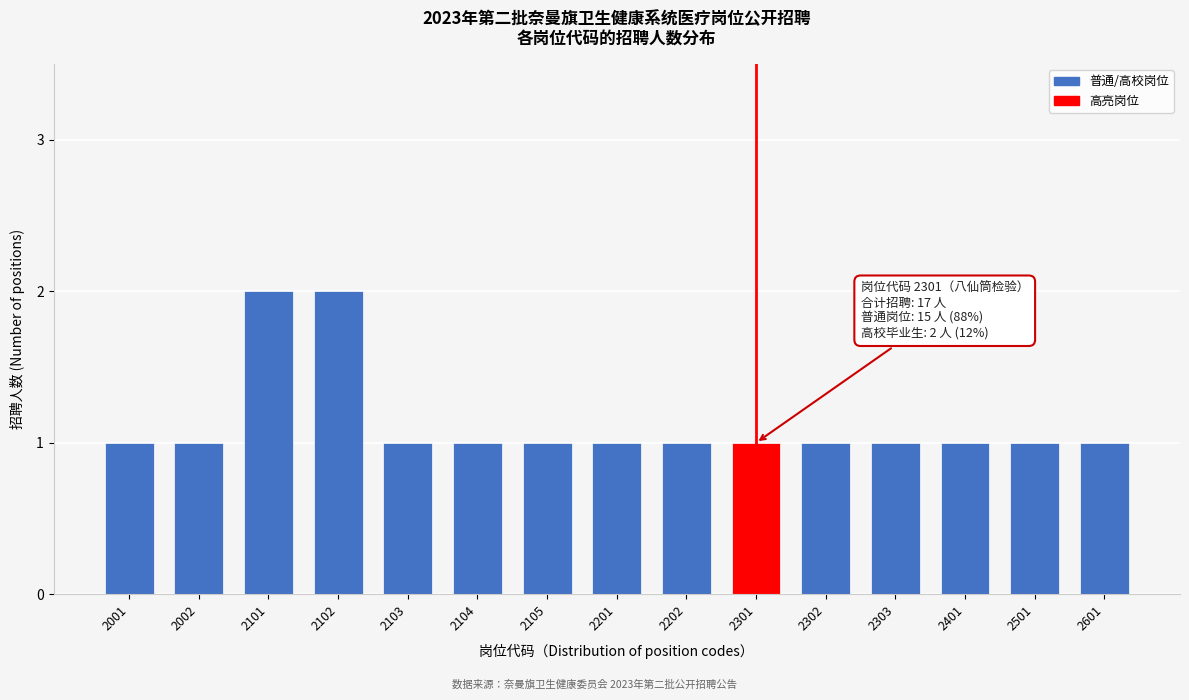

Reading right to left, what are all the values shown in this chart?

2601=1	2501=1	2401=1	2303=1	2302=1	2301=1	2202=1	2201=1	2105=1	2104=1	2103=1	2102=2	2101=2	2002=1	2001=1